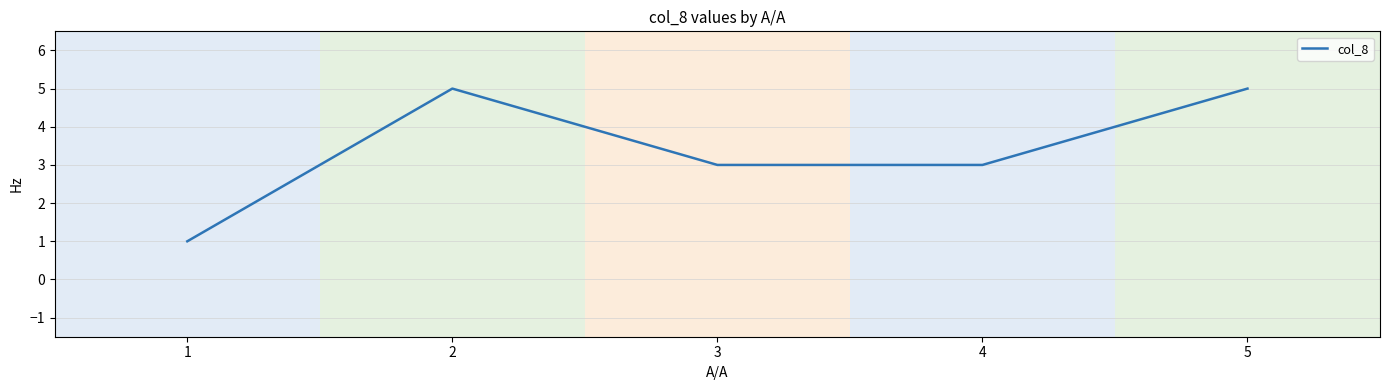

The chart shows a value of 8 at 1. True or false?

False